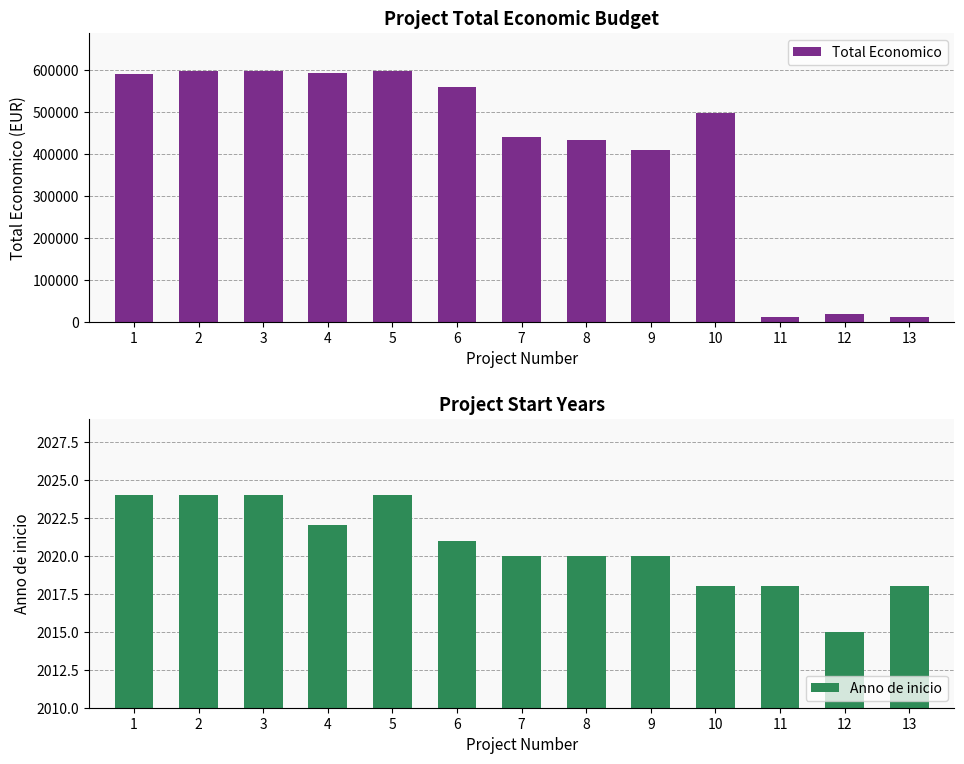

True or false: Total Economico has a value of 599211 at 5.

True